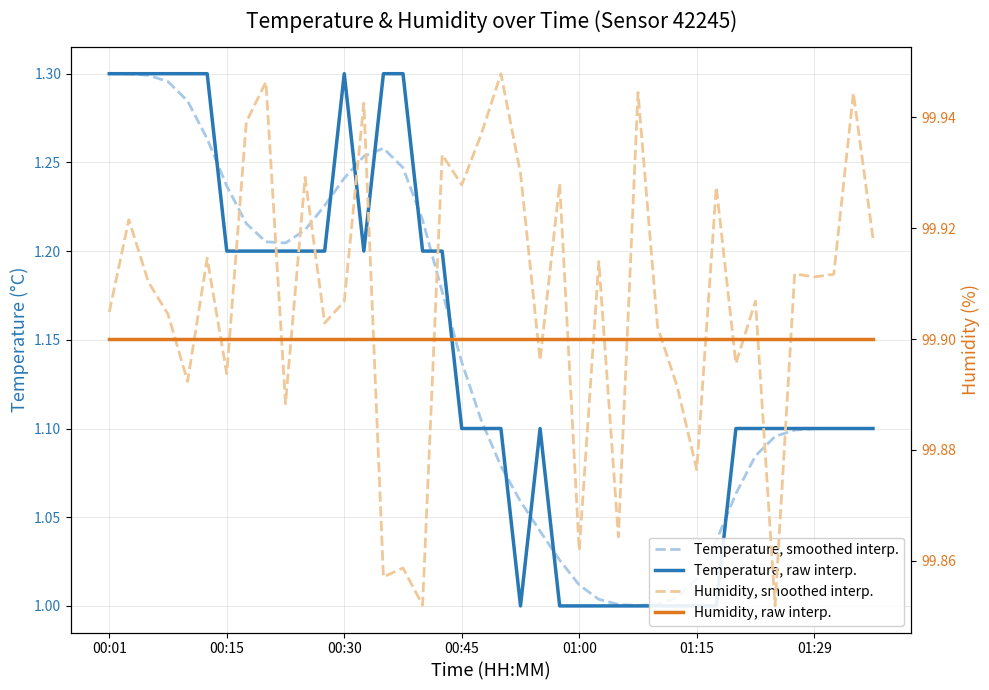

In Temperature, smoothed interp., how many points are higher than both neighbors (excluding endpoints)?

1